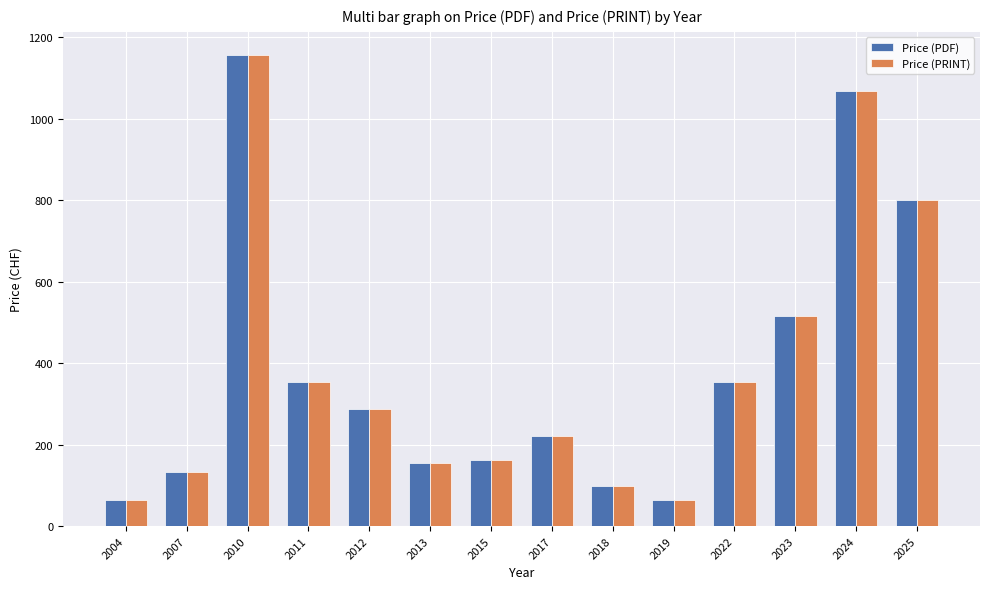

At which label does Price (PDF) reach its peak?

2010